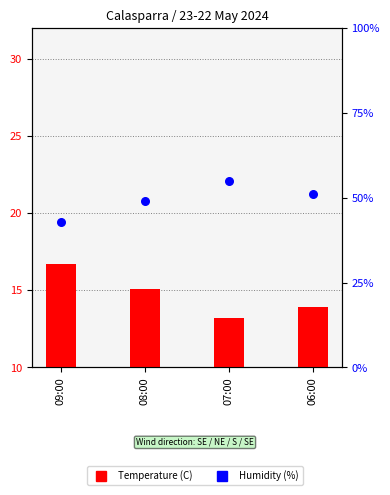

Which series contains the highest Y value?

Humidity (%)